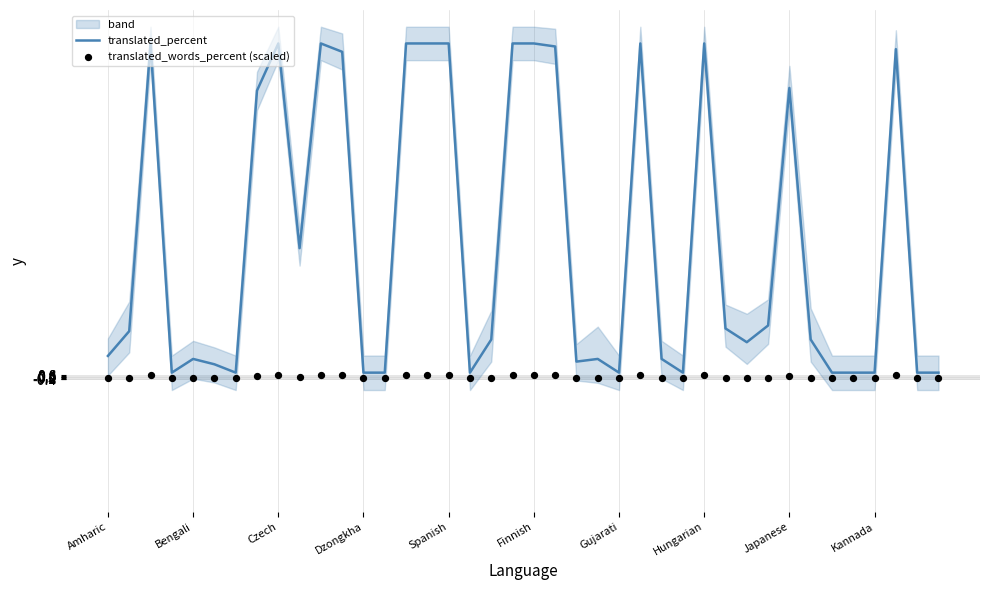

Is the value of translated_percent at Kannada greater than the value of translated_words_percent (scaled) at 34?

Yes